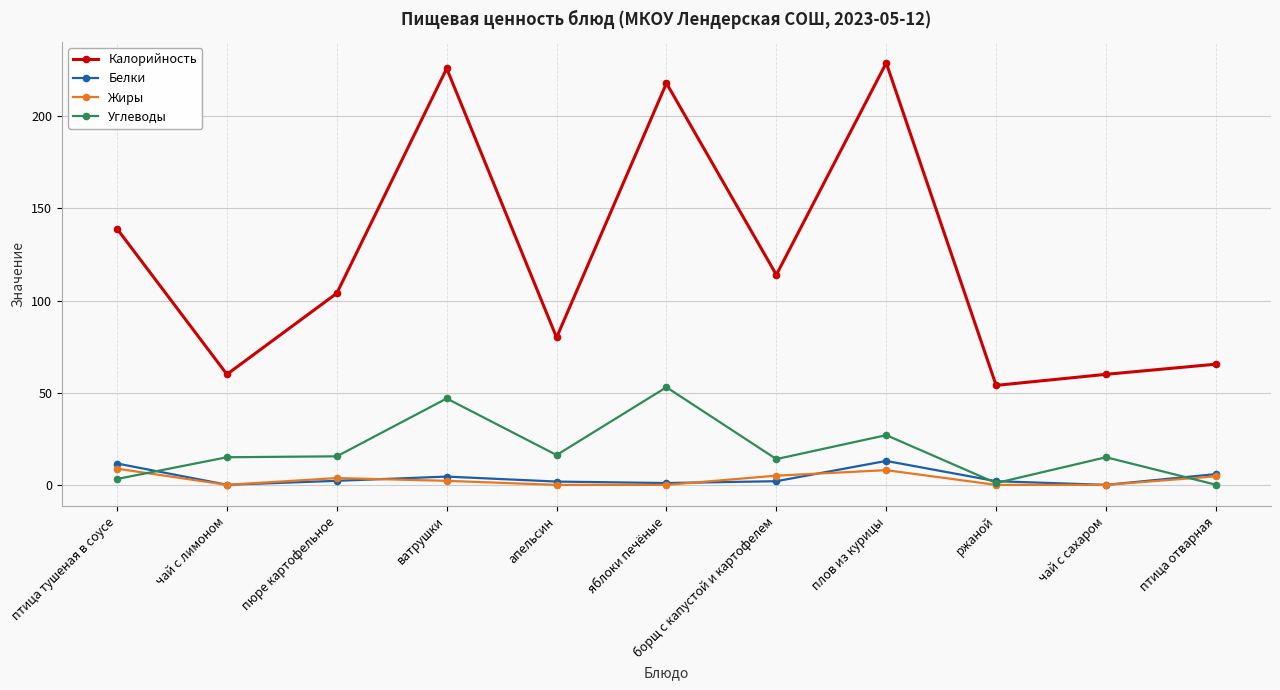

The value of Жиры at птица тушеная в соусе is 8.8. True or false?

True